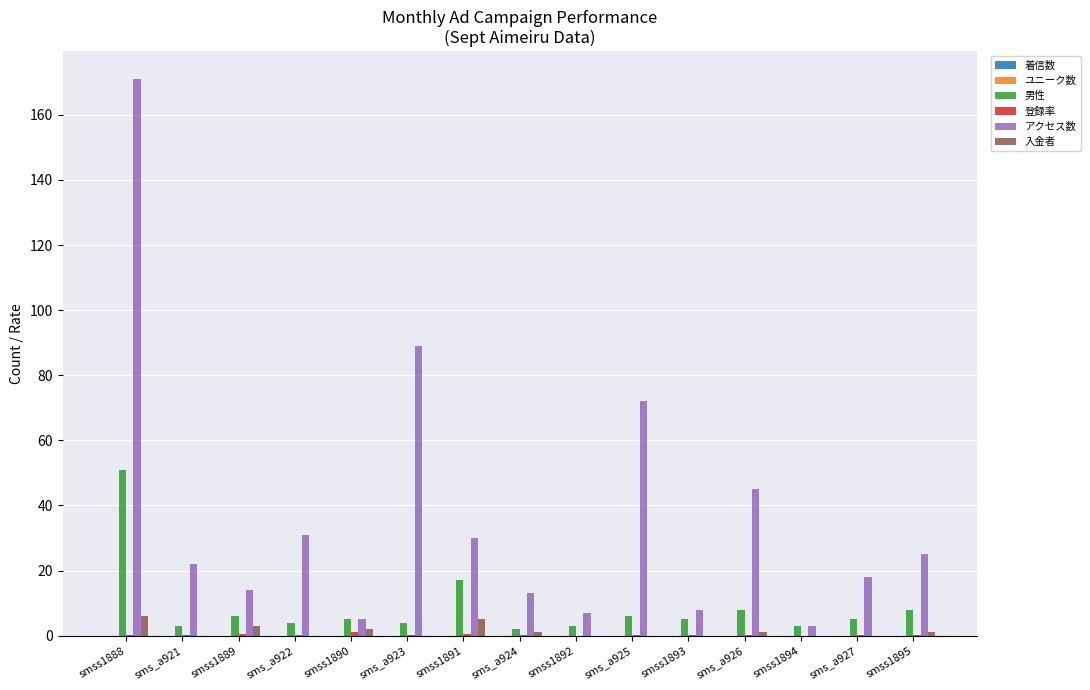

At which category is the sum across all series the highest?

smss1888